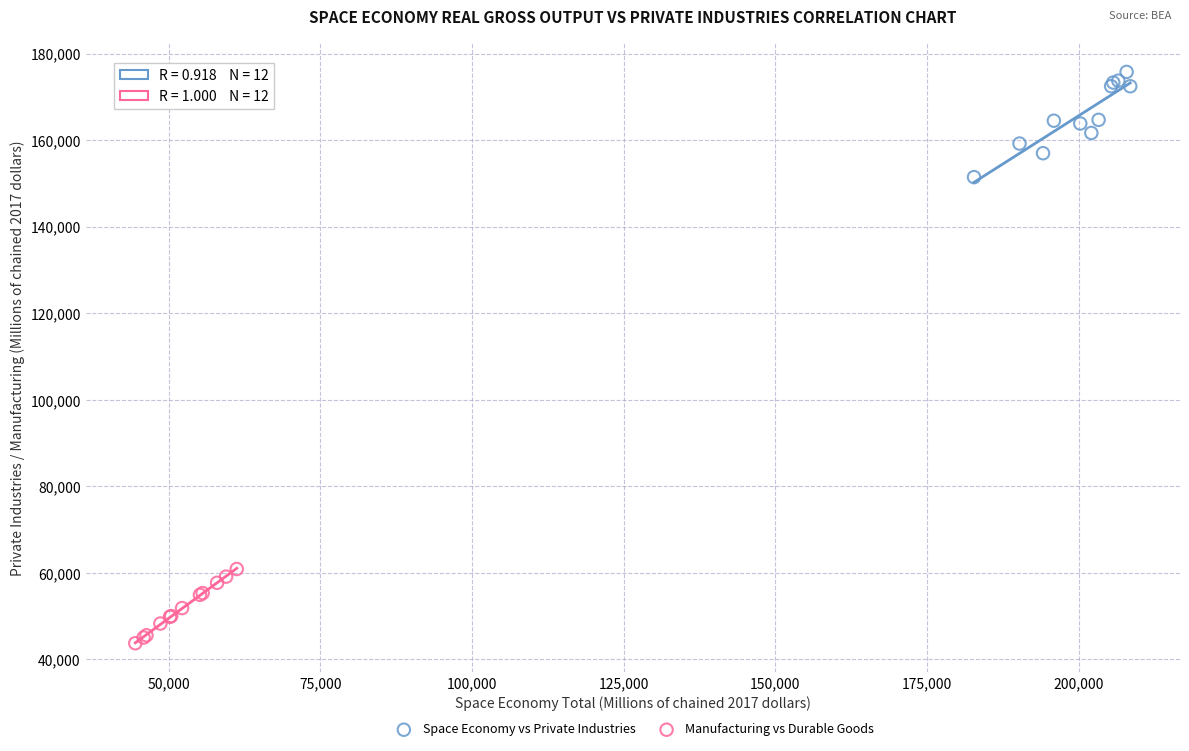

Which series reaches the maximum Y coordinate?

Space Economy vs Private Industries